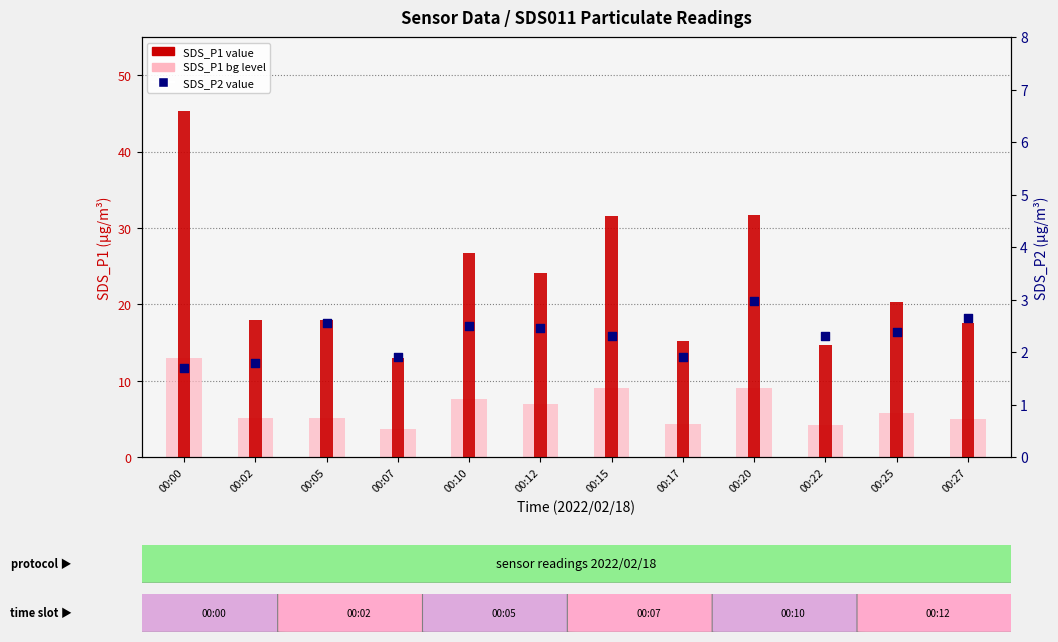

What is the total value across all series at 00:10?

36.8